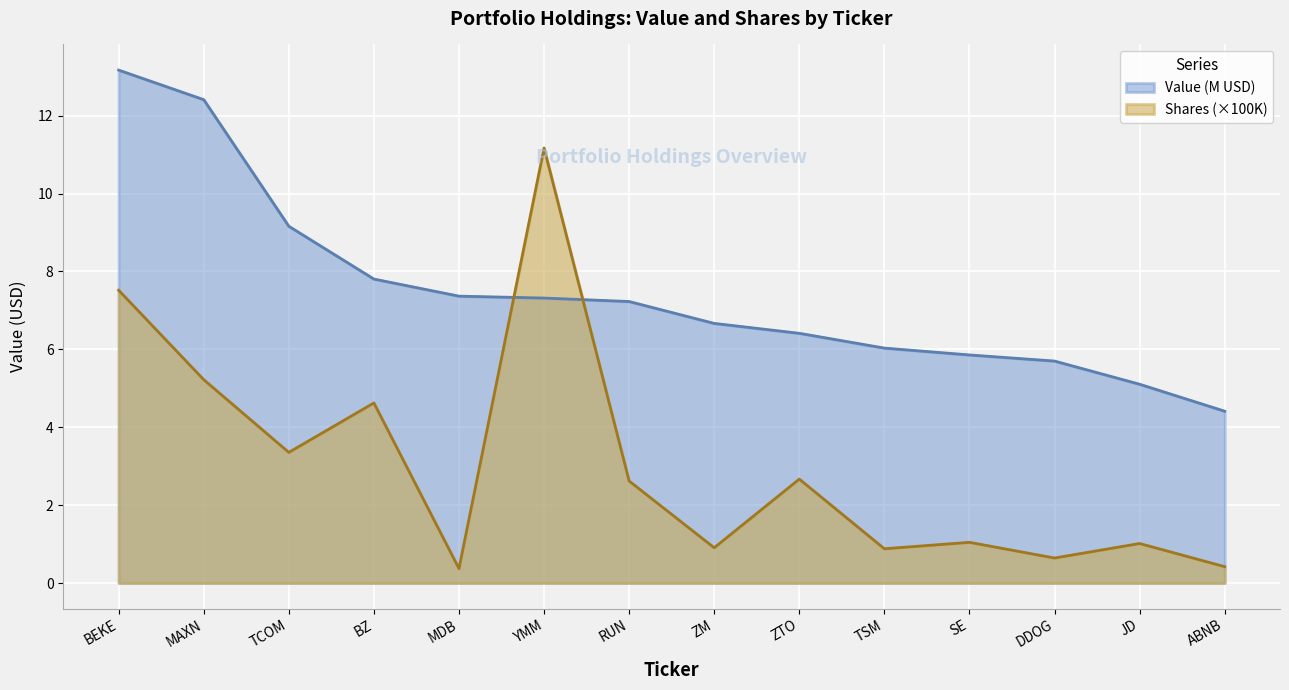

Between ZM and JD, which series saw the biggest shift?

Value (M USD)